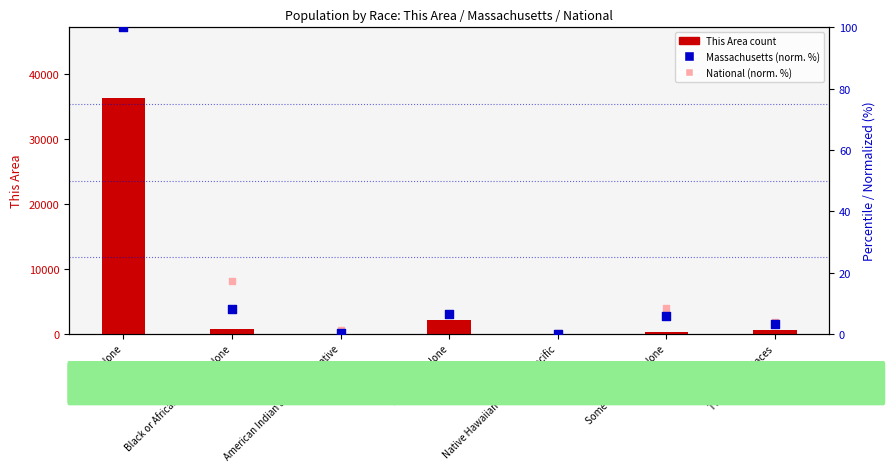

At how many categories does at least one series exceed 27882?

1